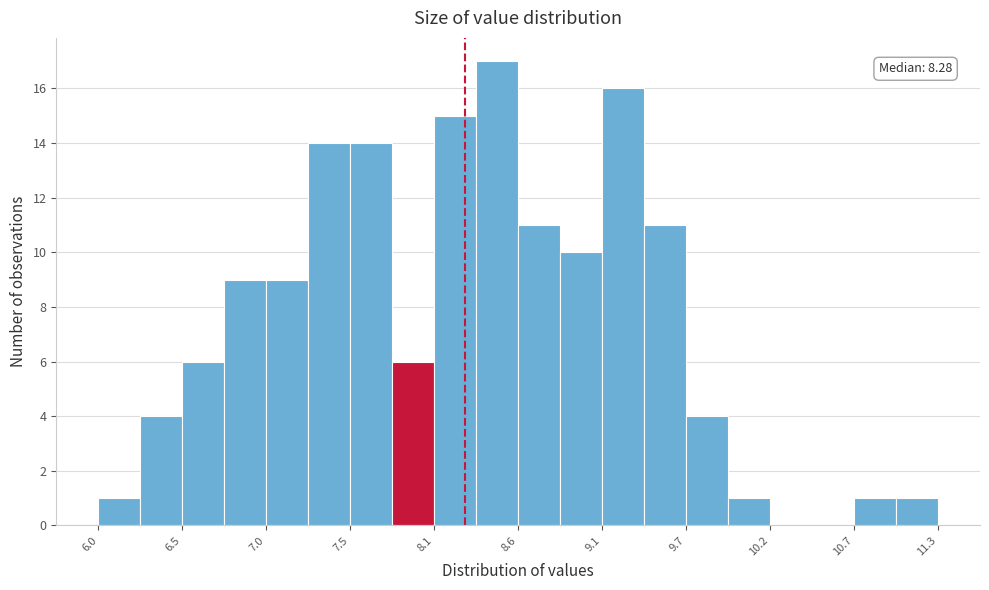

Around what value on the x-axis is the tallest bar? Give the approximate position of its centre, as read against the axis.

8.5